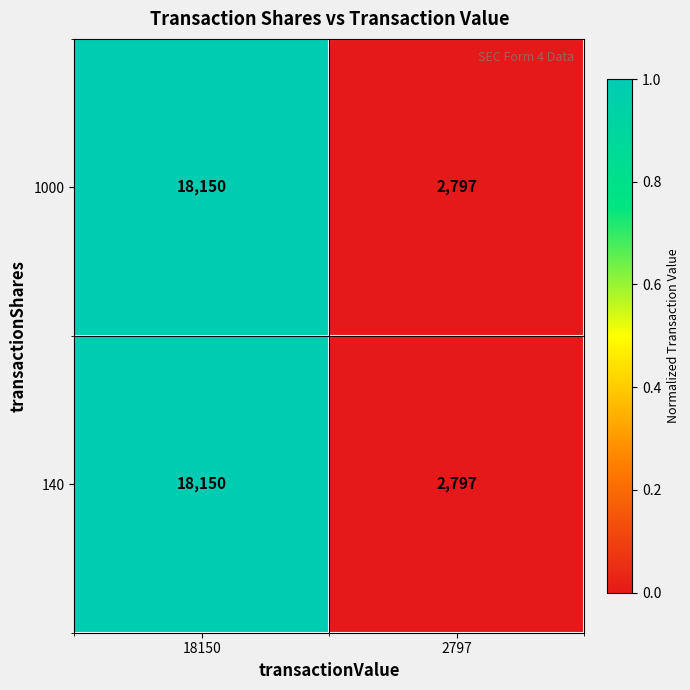

What is the greatest value displayed?

18150